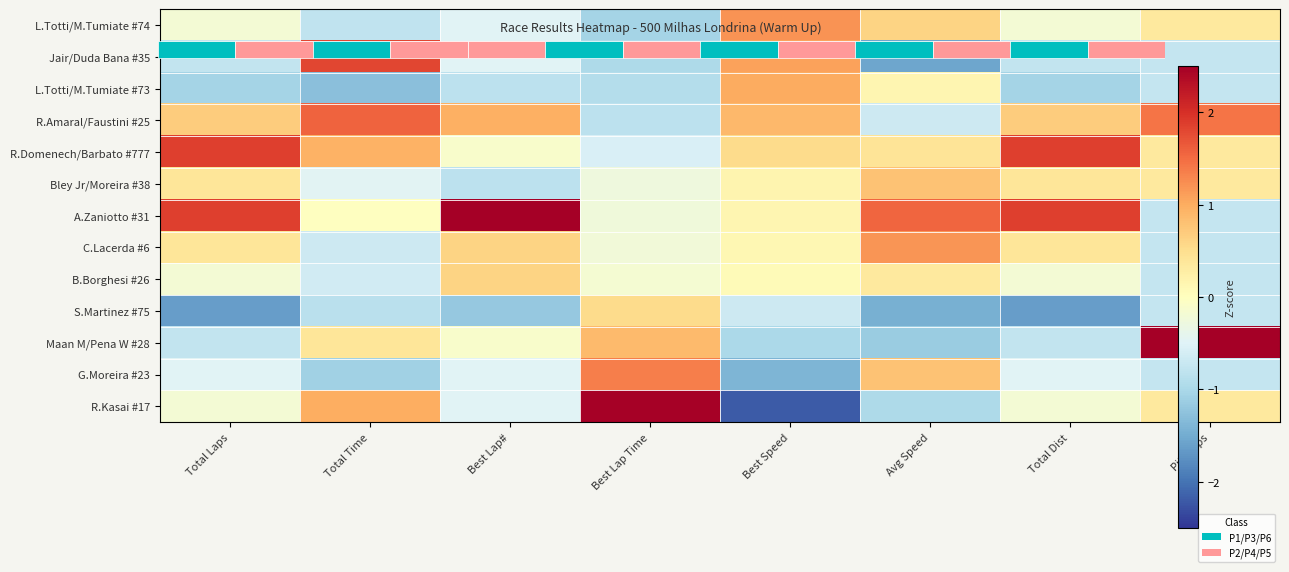

What is the spread (max minus min) of values at Total Time?

3.1